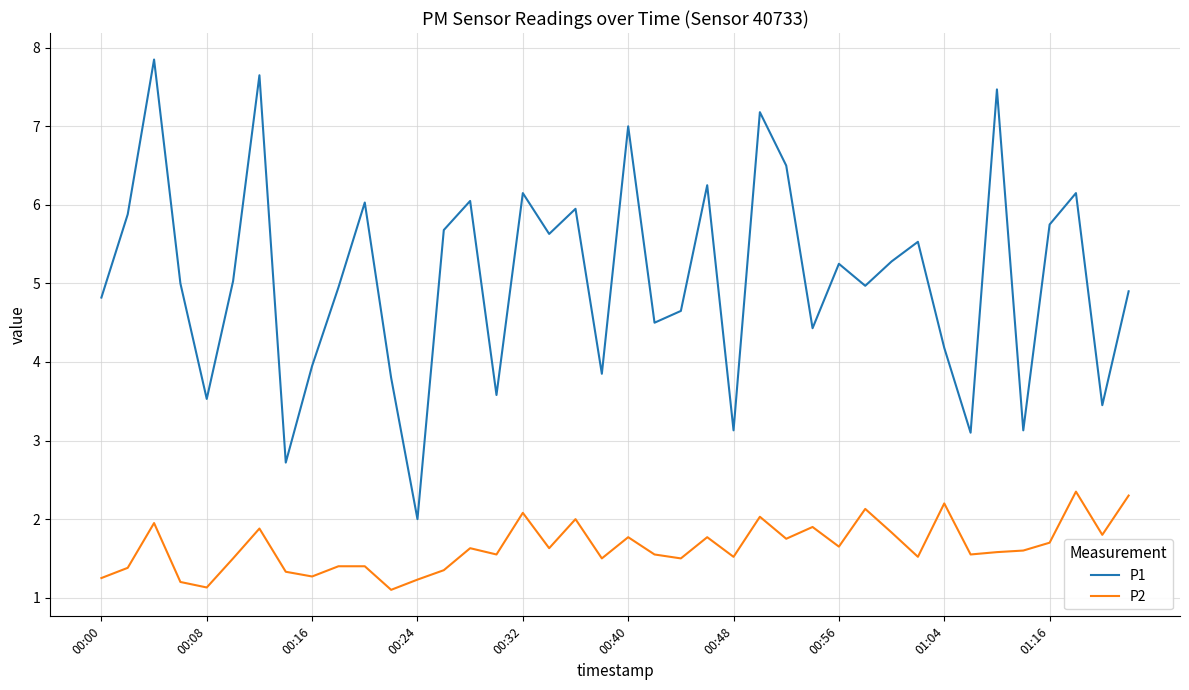

What is the average value of the P2 series?

1.6